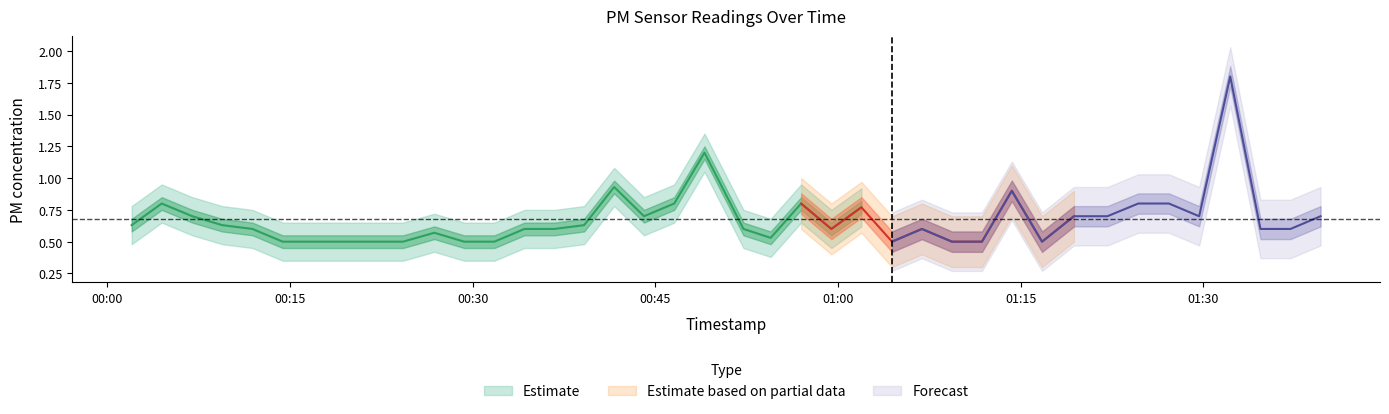

Which category has the highest value in the P1 series?

36